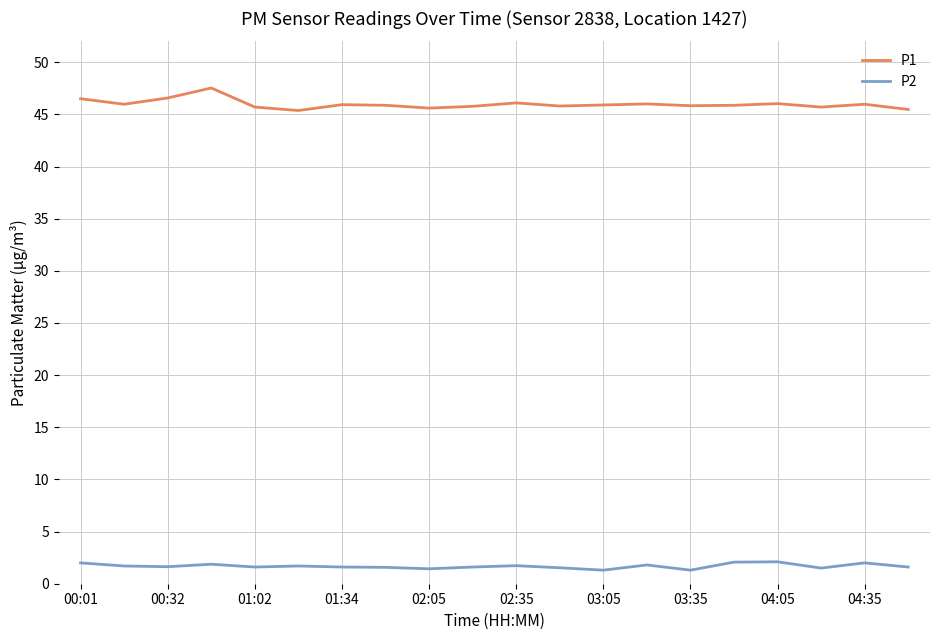

Which series has the widest spread of values?

P1